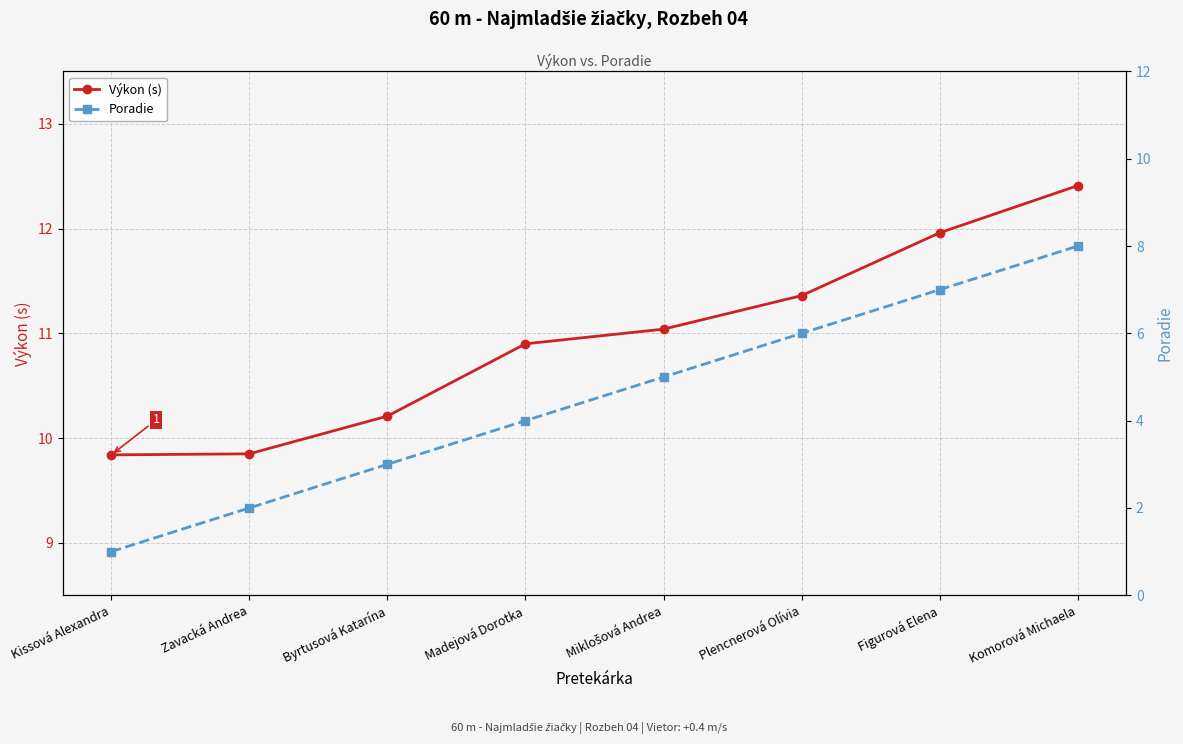

What is the minimum value for Poradie?

1.0